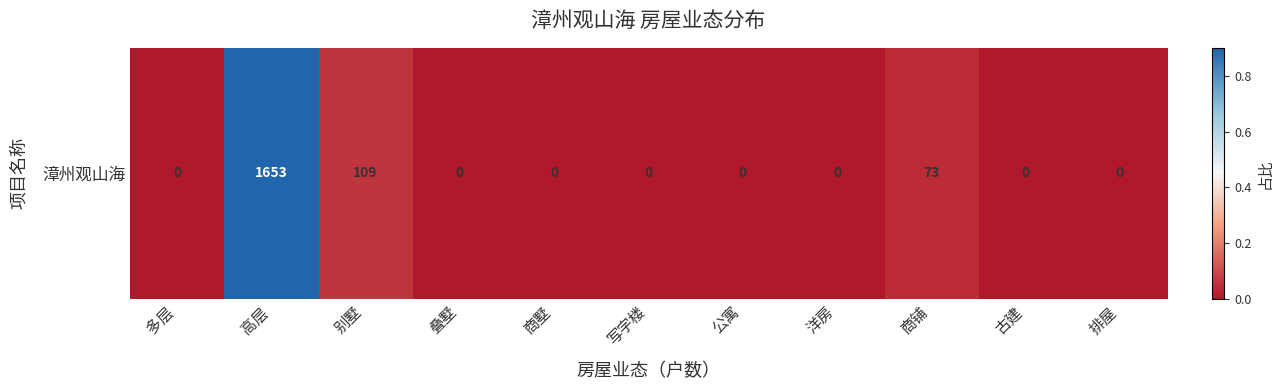

True or false: the data shows 0.0 at 公寓.

True